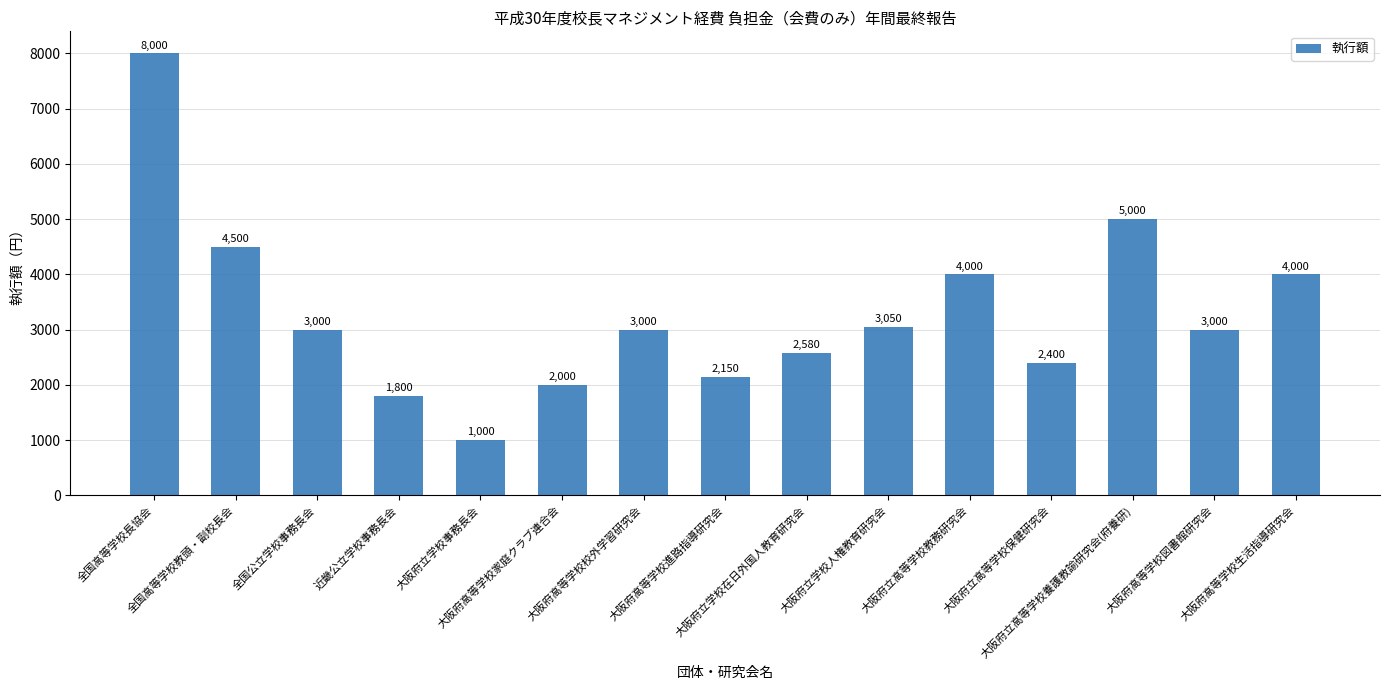

What is the change in value from 全国公立学校事務長会 to 大阪府立学校事務長会?

-2000